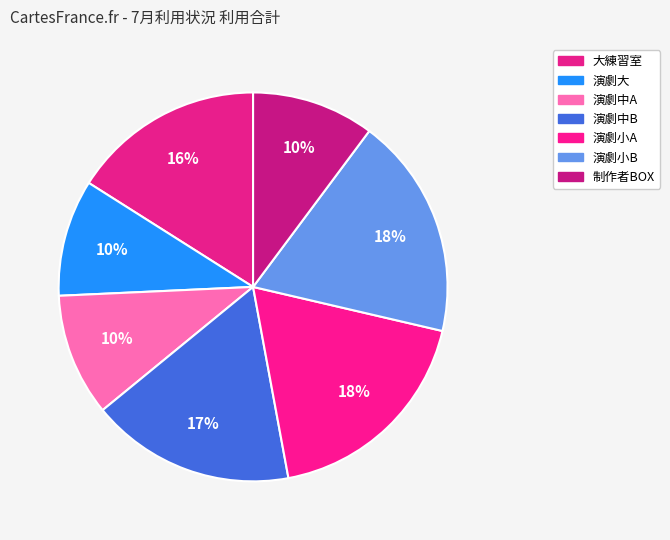

Is there any slice that represents more than half of the pie?

No